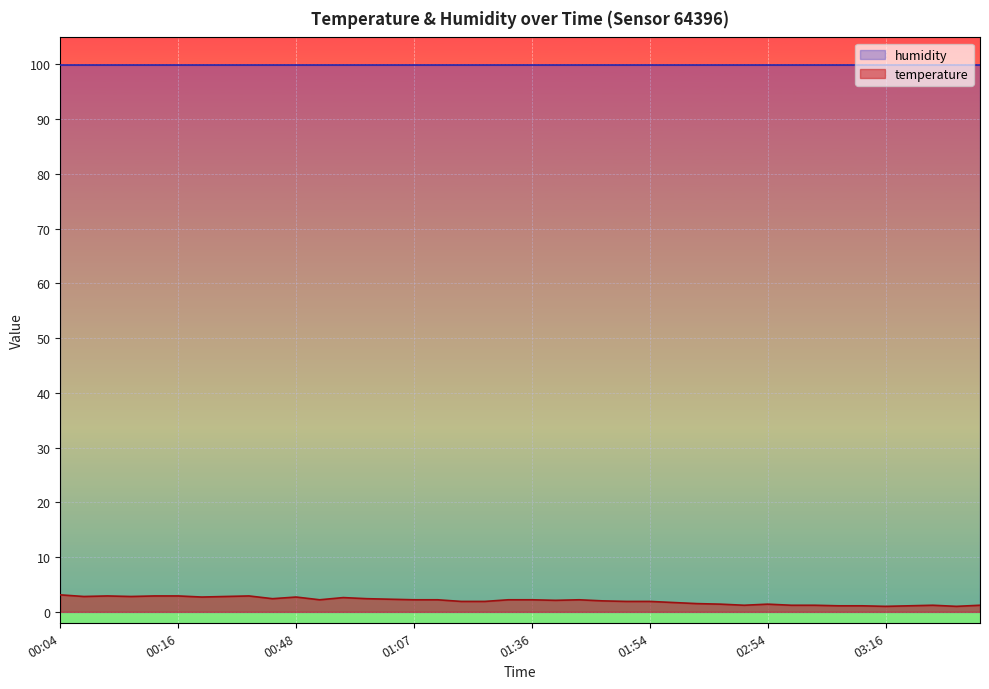

Rank the categories by value from highest to lowest.

00:04, 00:08, 00:13, 00:16, 00:35, 00:06, 00:11, 00:33, 00:21, 00:48, 00:55, 00:45, 01:00, 01:02, 00:50, 01:07, 01:17, 01:32, 01:36, 01:41, 01:39, 01:44, 01:19, 01:22, 01:46, 01:54, 02:06, 02:33, 02:42, 02:54, 02:50, 02:59, 03:02, 03:31, 03:50, 03:07, 03:14, 03:26, 03:16, 03:41